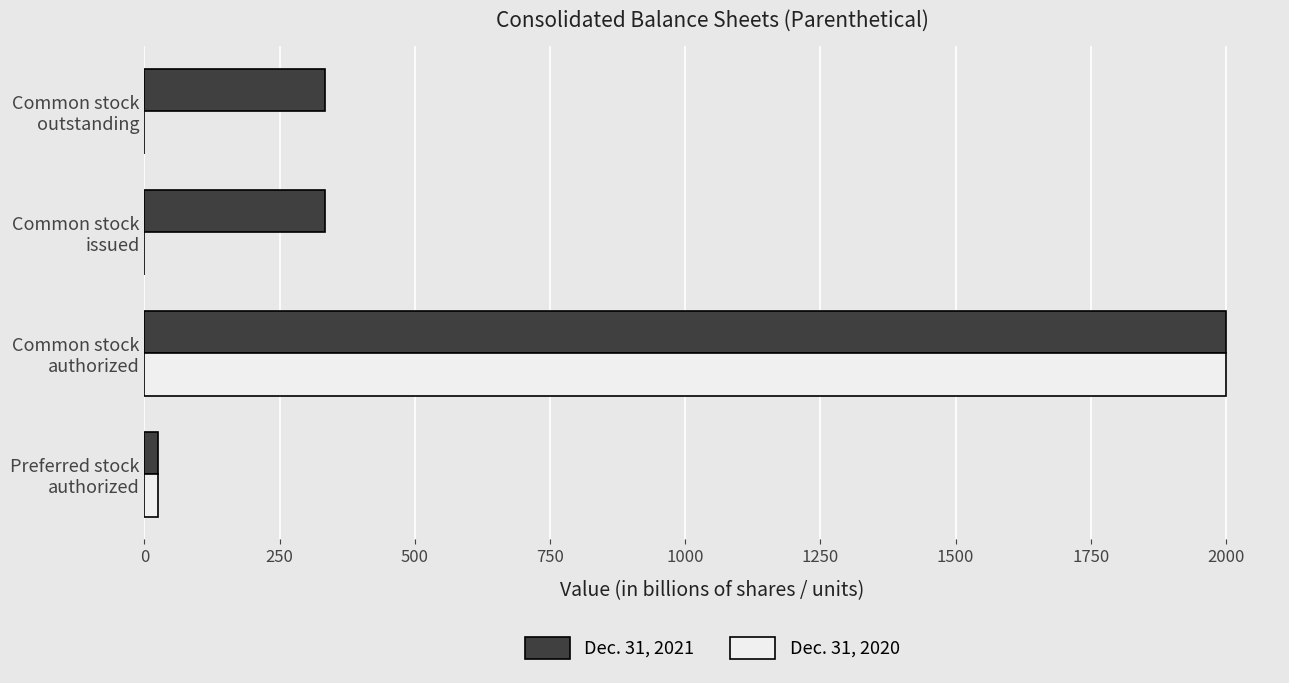

What is the maximum value for Dec. 31, 2021?

2000.0